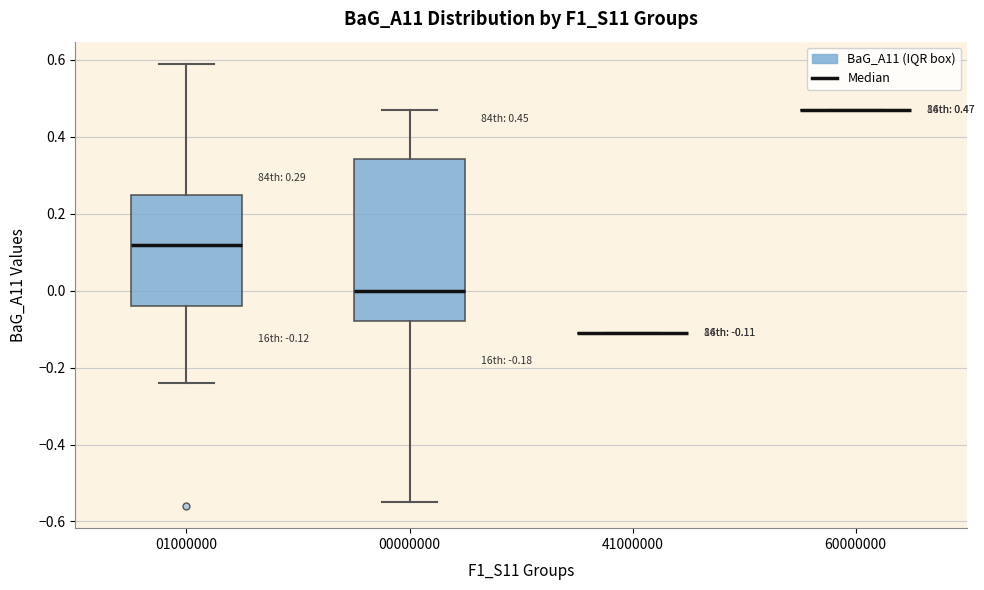

Which box is the tallest, from its lower edge to its upper edge?

00000000